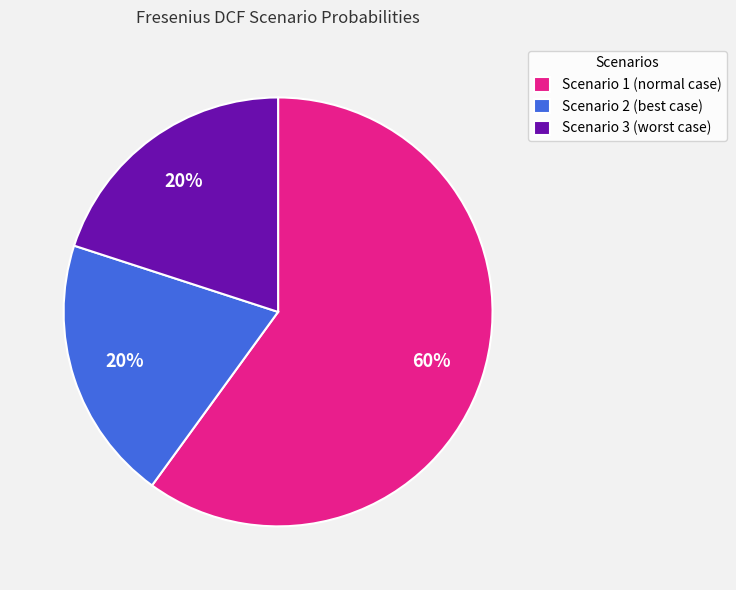

Is there any slice that represents more than half of the pie?

Yes